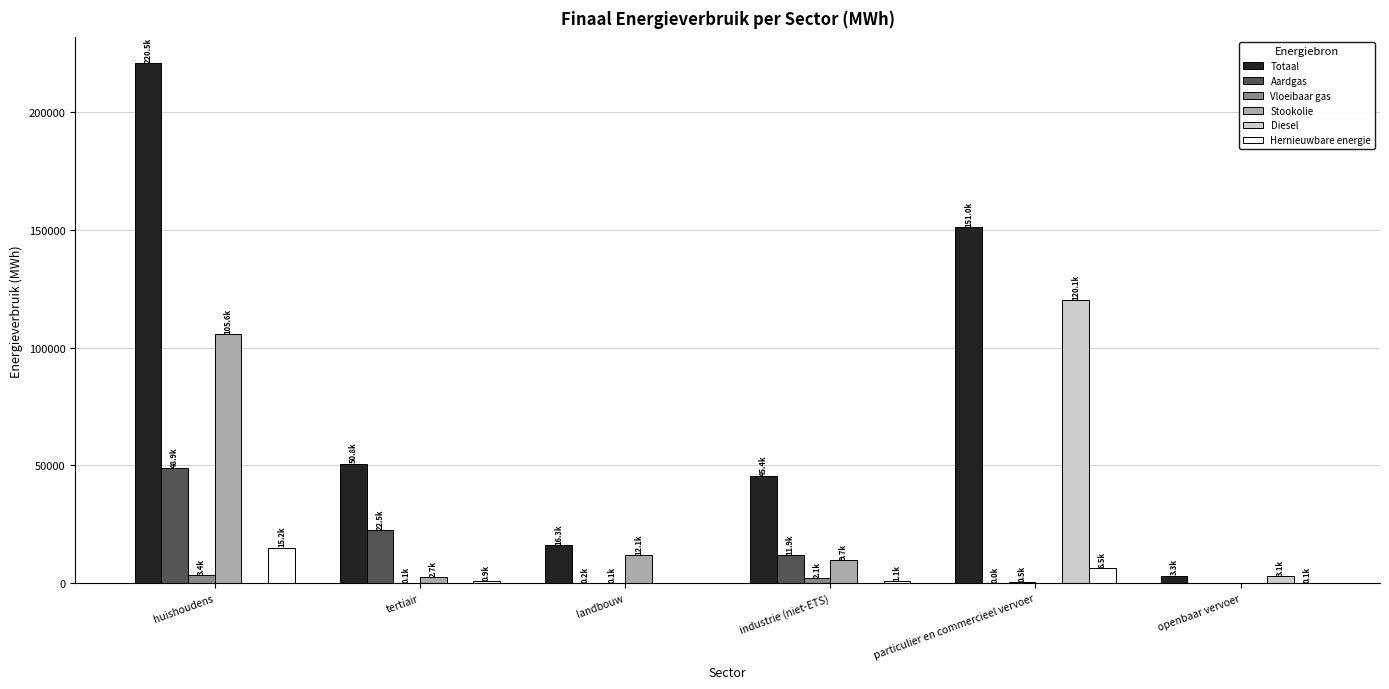

Which series has the widest spread of values?

Totaal